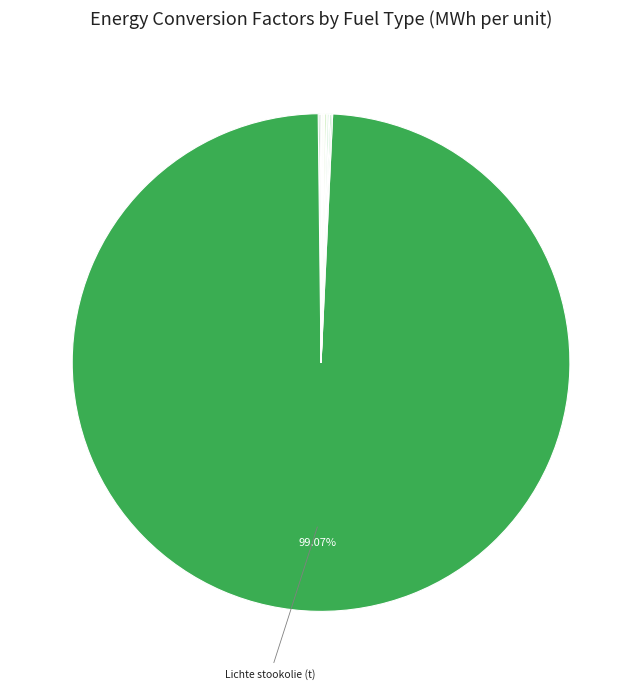

Which category has the biggest portion of the pie?

Lichte stookolie (t)